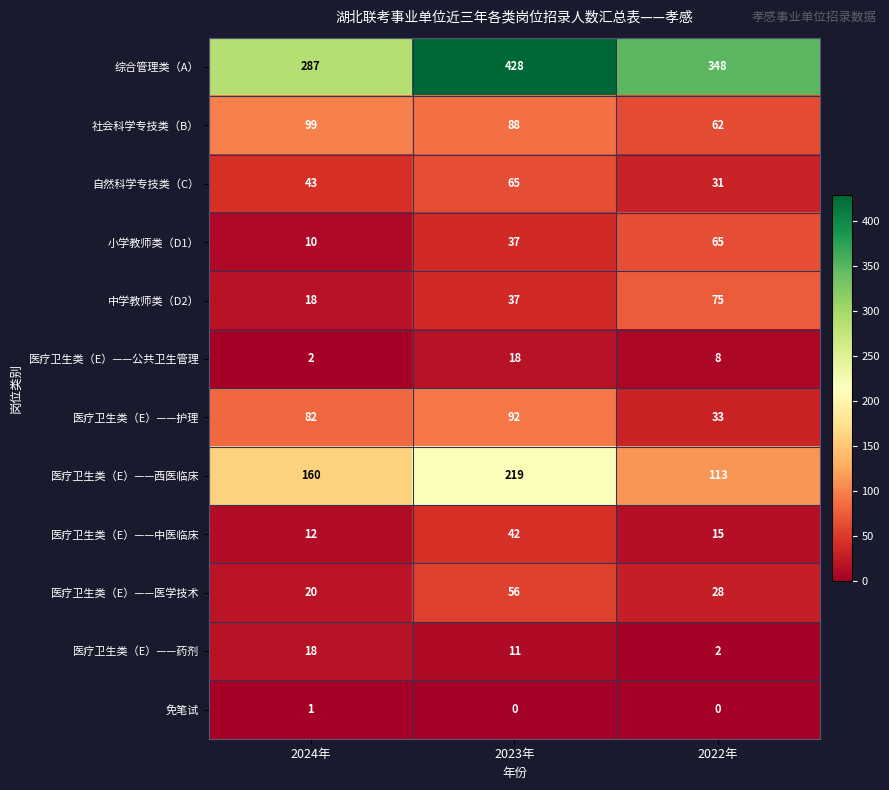

At which label does 医疗卫生类（E）——西医临床 reach its peak?

2023年